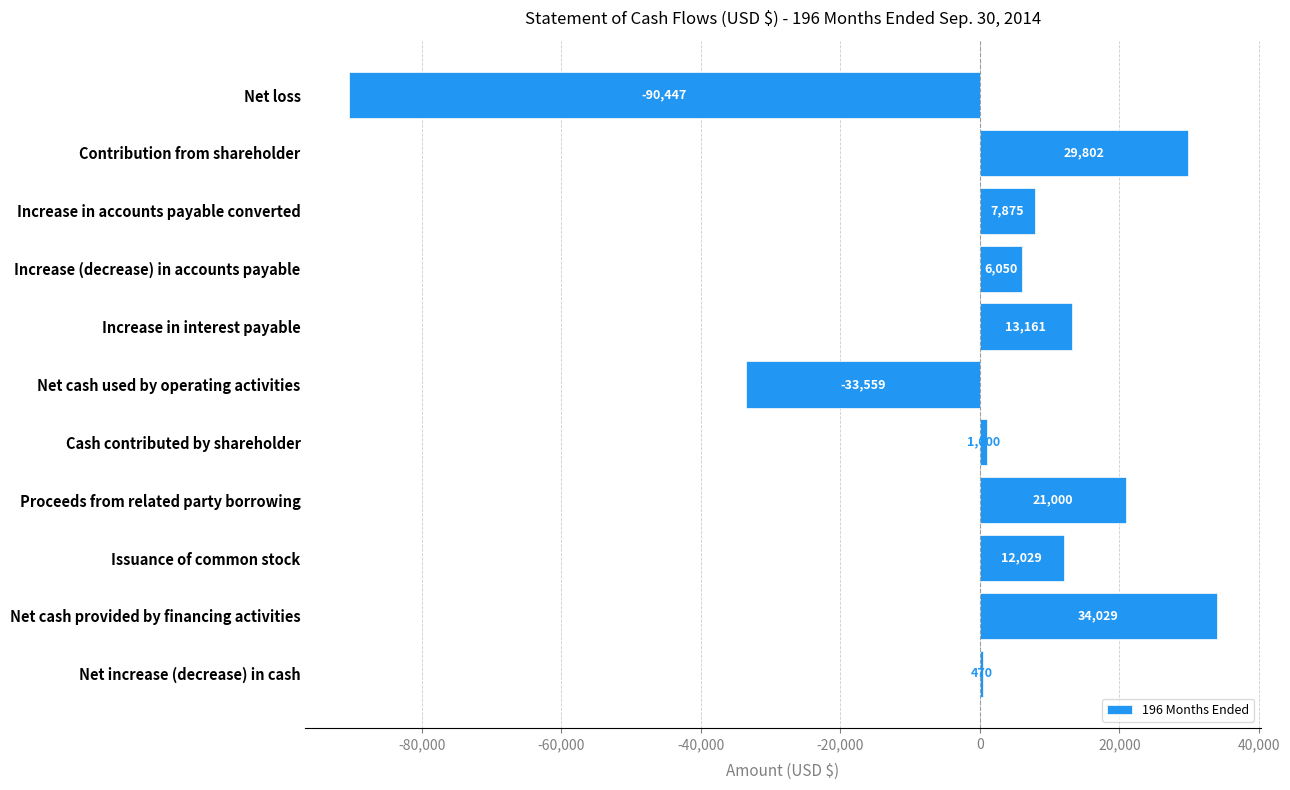

Reading top to bottom, extract all data points from this chart.

-90447	29802	7875	6050	13161	-33559	1000	21000	12029	34029	470